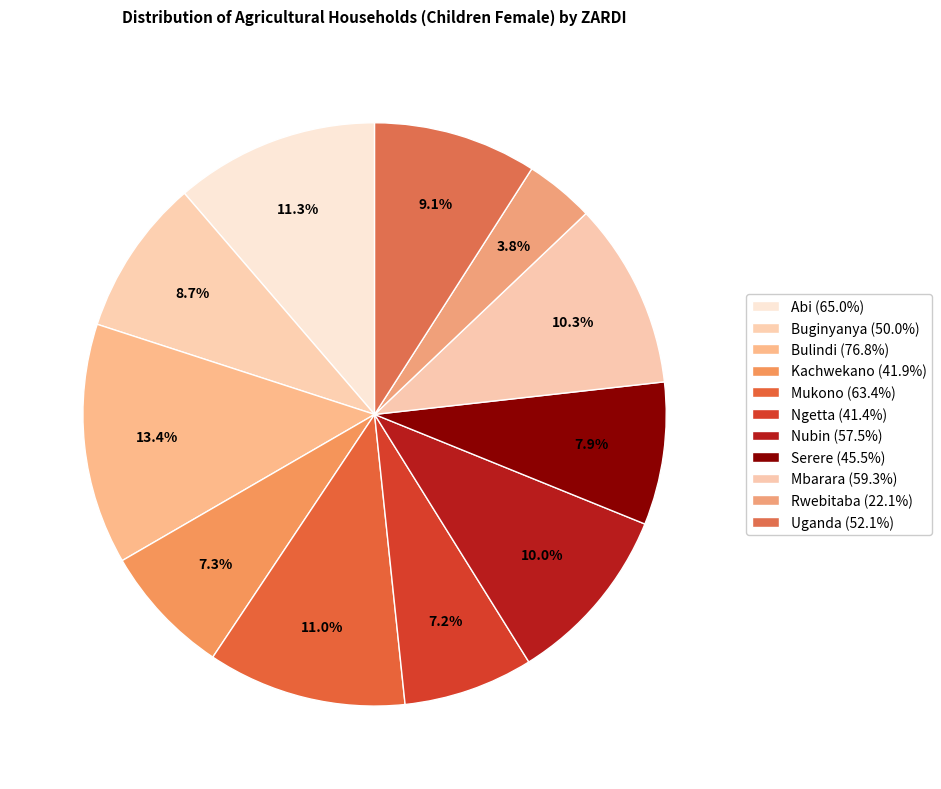

How many segments does this pie chart have?

11